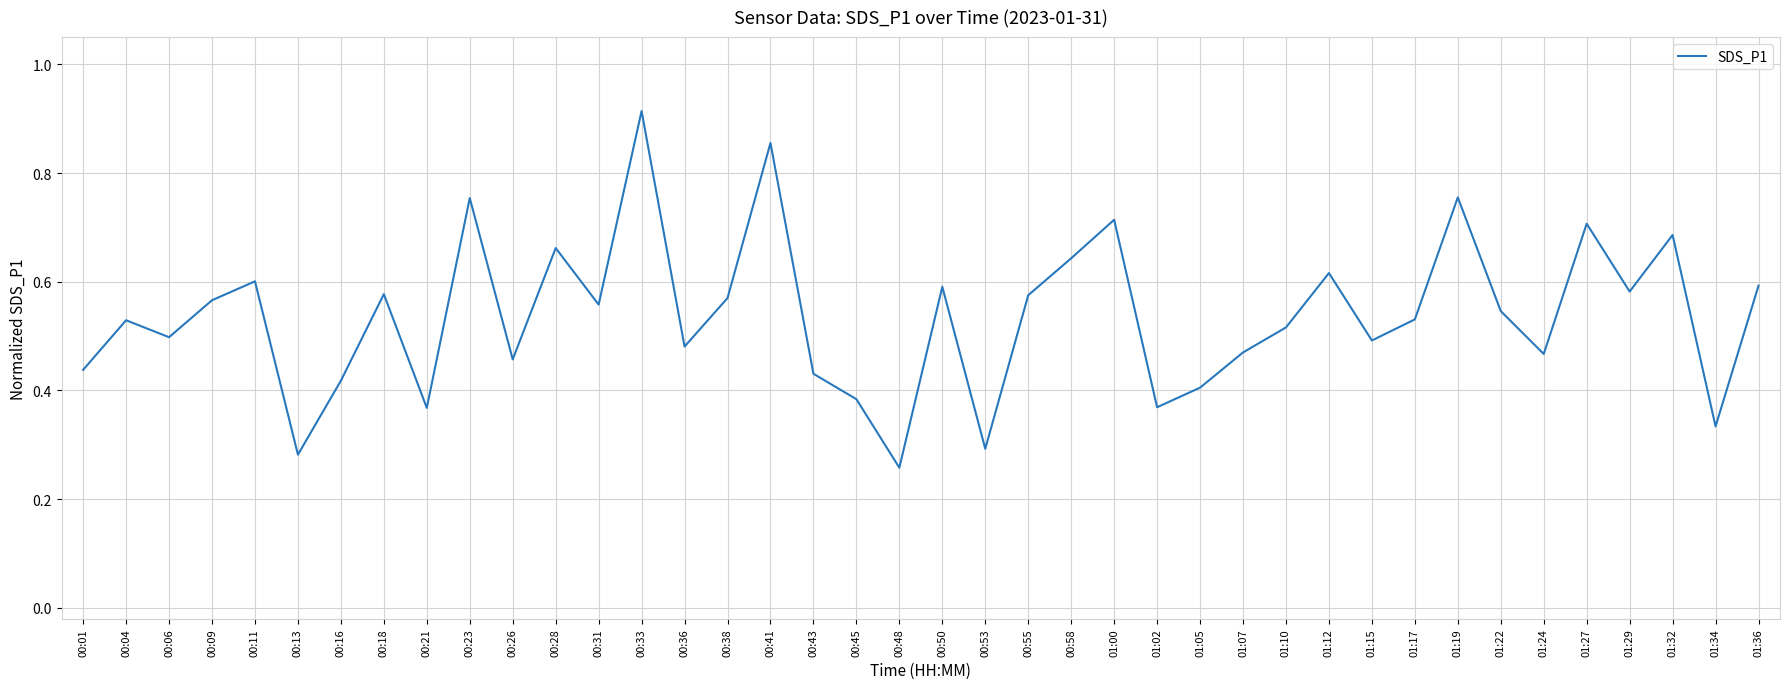

What is the change in value from 00:43 to 00:55?

+0.1